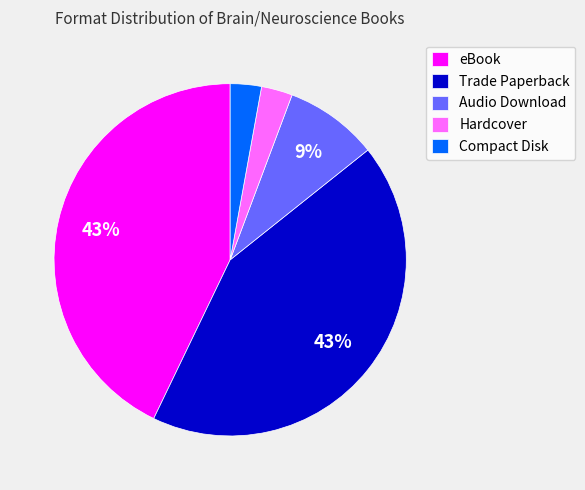

What is the ratio of the value at Hardcover to the value at Audio Download?

0.3